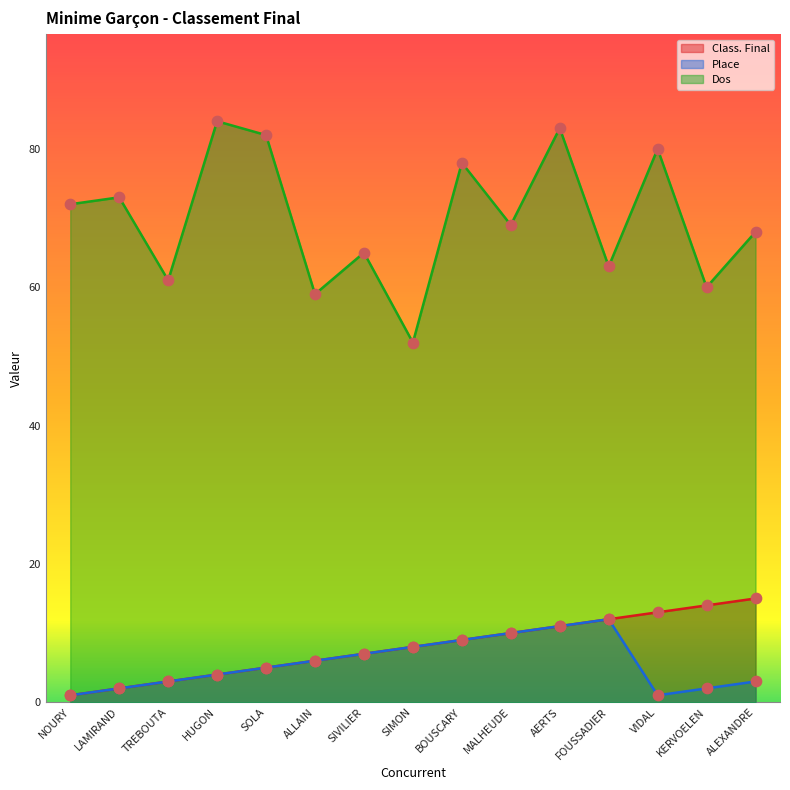

What is the total value across all series at AERTS?

105